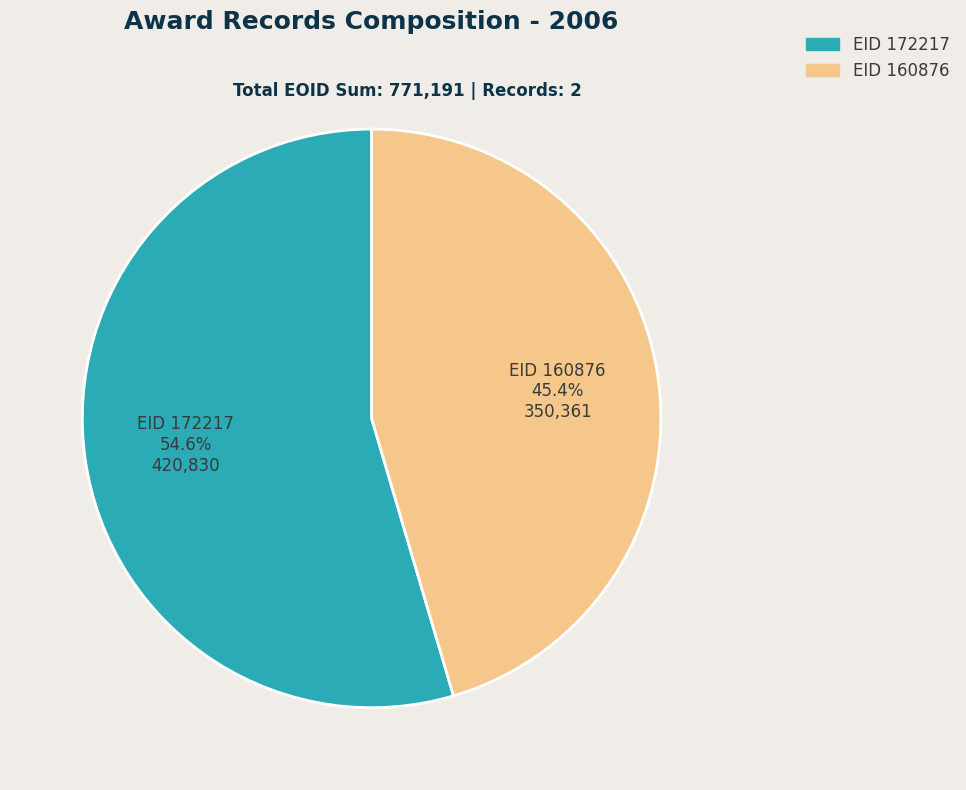

Count the number of slices in the pie.

2